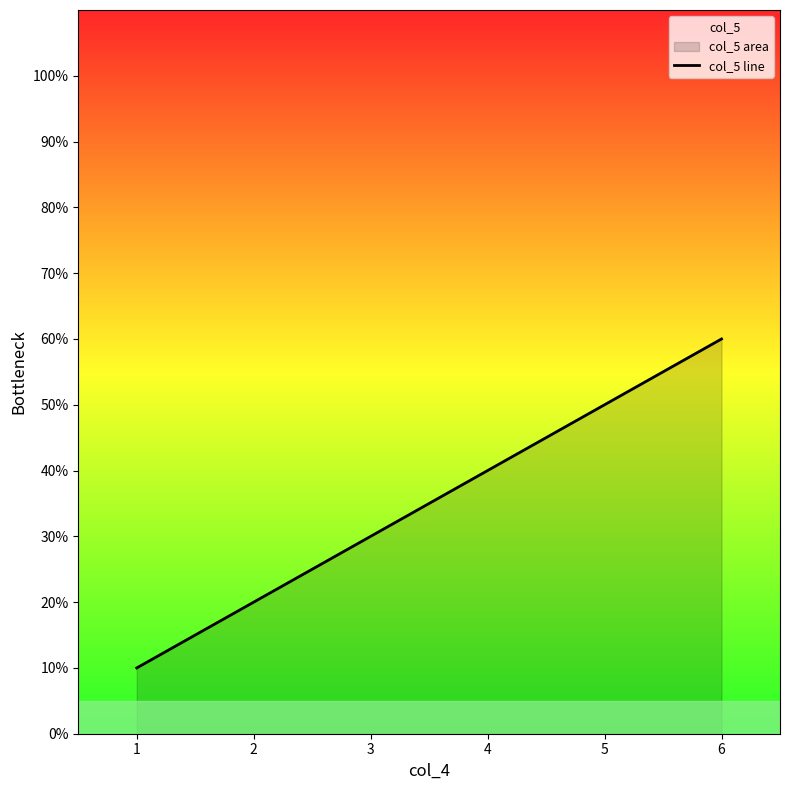

What is the greatest value displayed?

60